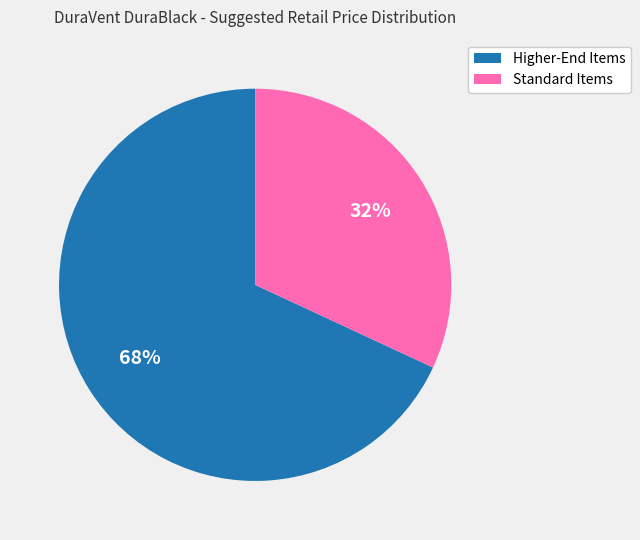

To the nearest percent, what is the difference between the largest and smallest slice percentages?

36%